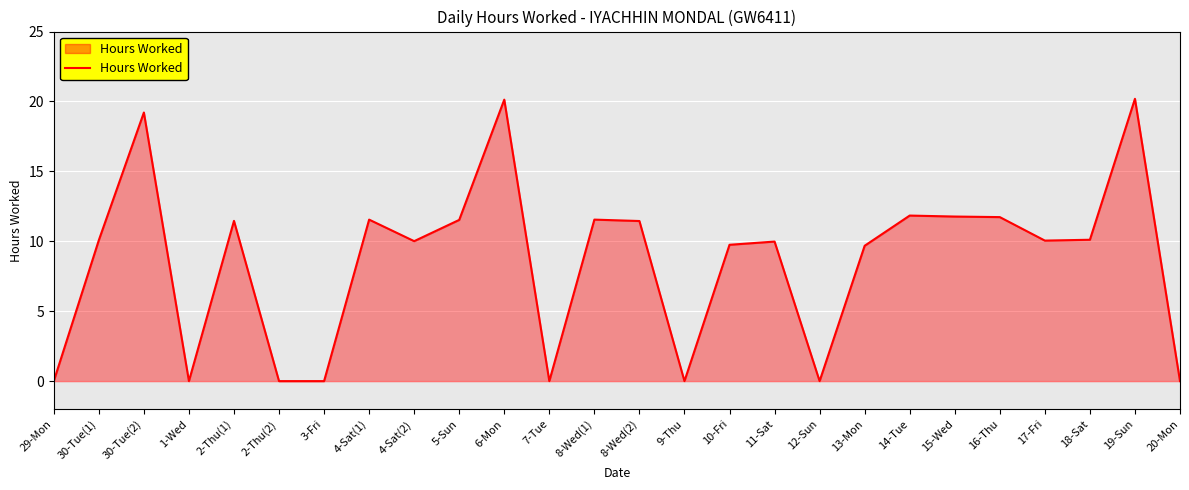

Is it true that the value at 30-Tue(1) is 10.1?

True